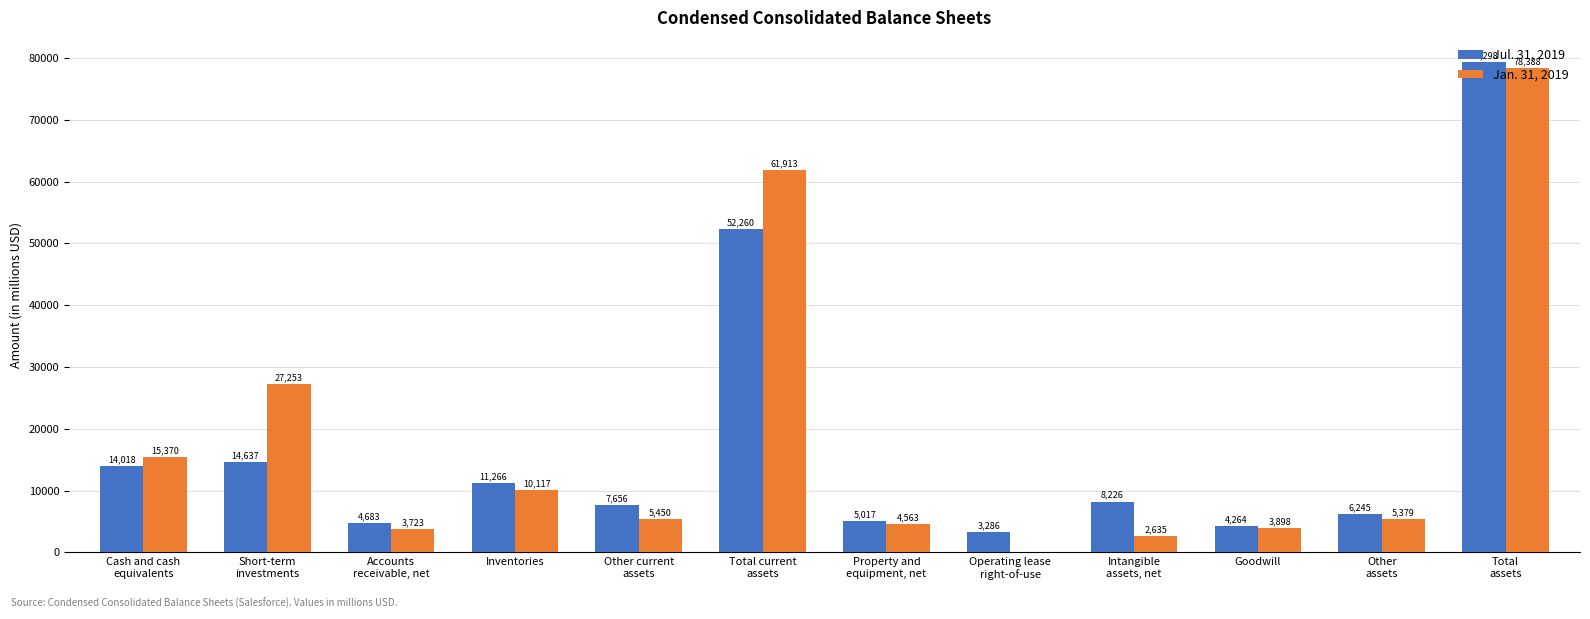

The Jan. 31, 2019 series shows 4244 at Inventories. True or false?

False